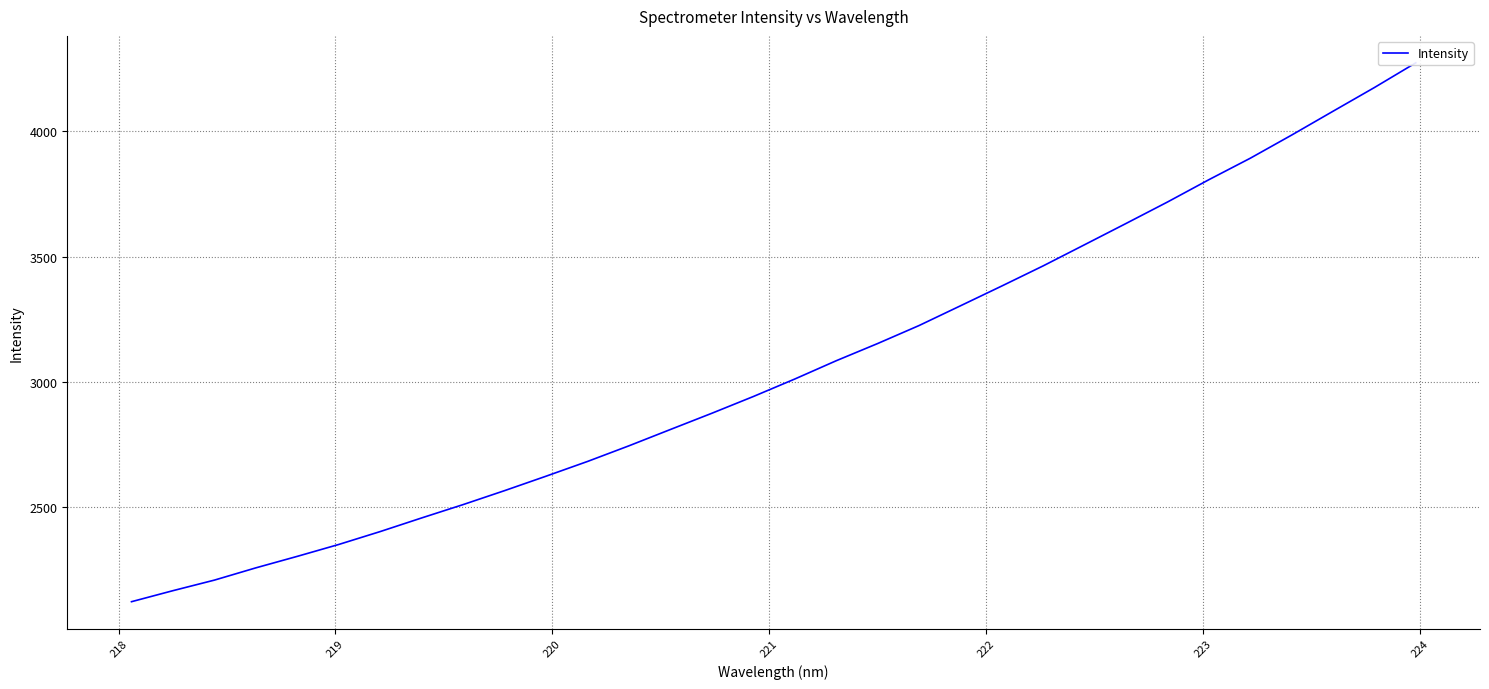

Does the chart have visible grid lines?

Yes